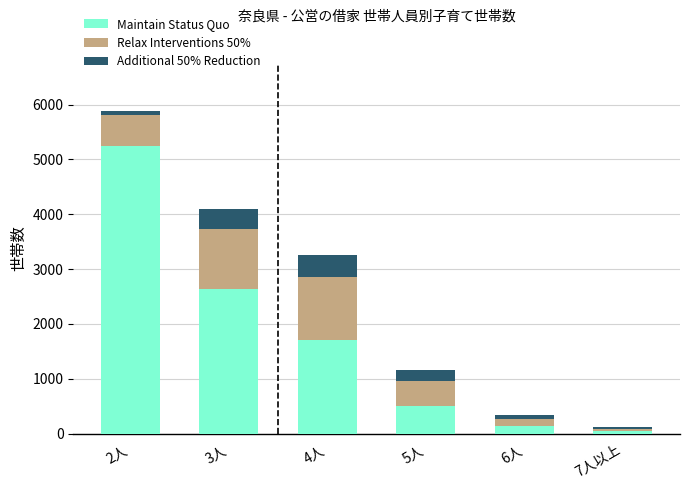

What is the sum of all Maintain Status Quo values?

10258